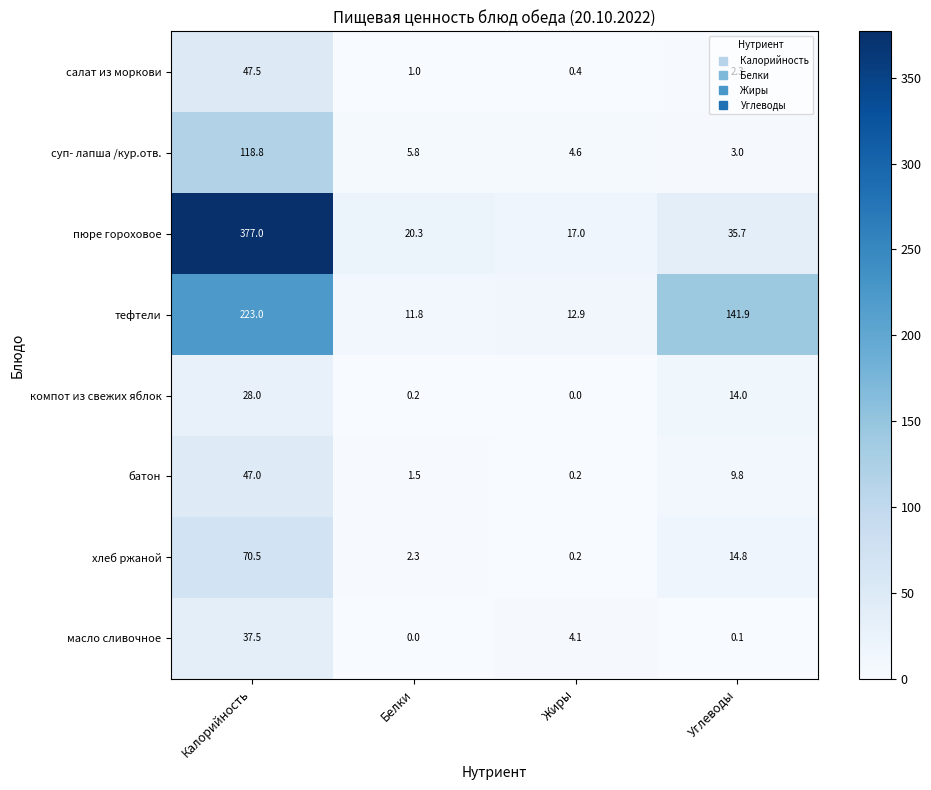

Where does the хлеб ржаной series first go above 14?

Калорийность